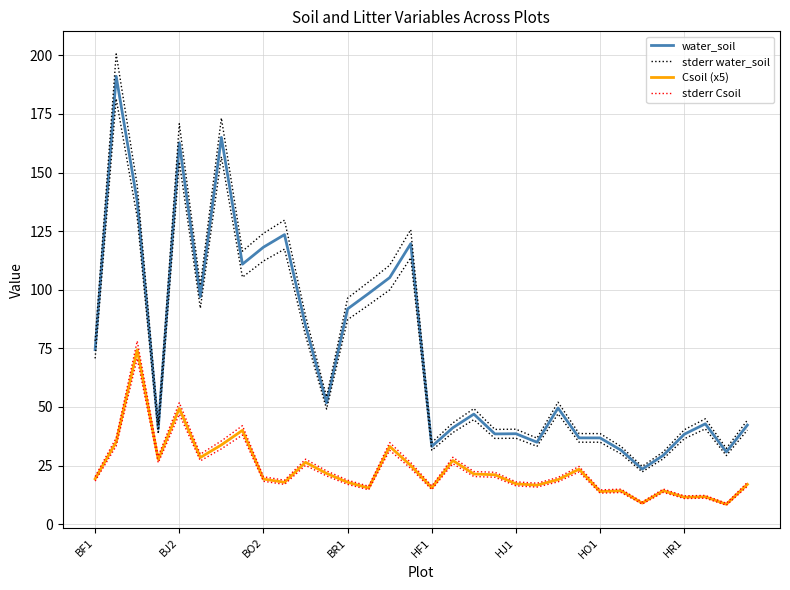

Reading right to left, transcribe all the data shown in this chart.

water_soil: 42.3	30.8	42.8	38.4	29.4	23.5	31.5	36.8	36.8	49.6	35.0	38.6	38.5	47.0	41.1	33.2	119.7	105.2	98.4	91.8	51.7	84.7	123.5	118.2	110.9	165.0	97.0	162.7	40.6	137.7	191.1	74.4
stderr water_soil: 44.4	32.3	45.0	40.3	30.8	24.7	33.1	38.6	38.7	52.0	36.7	40.5	40.4	49.3	43.2	34.8	125.6	110.5	103.4	96.4	54.3	88.9	129.7	124.1	116.5	173.3	101.8	170.9	42.7	144.6	200.6	78.2
Csoil (x5): 17.0	8.5	11.7	11.5	14.3	9.0	14.2	13.9	23.5	19.0	16.7	17.2	21.1	21.4	27.2	15.5	25.0	33.2	15.4	17.9	21.7	26.4	17.9	19.3	40.0	33.8	28.4	49.4	27.6	74.4	35.1	19.4
stderr Csoil: 17.8	8.9	12.3	12.1	15.0	9.5	14.9	14.6	24.6	20.0	17.5	18.1	22.1	22.5	28.5	16.3	26.3	34.8	16.2	18.8	22.7	27.7	18.8	20.2	42.0	35.5	29.9	51.8	29.0	78.1	36.8	20.3